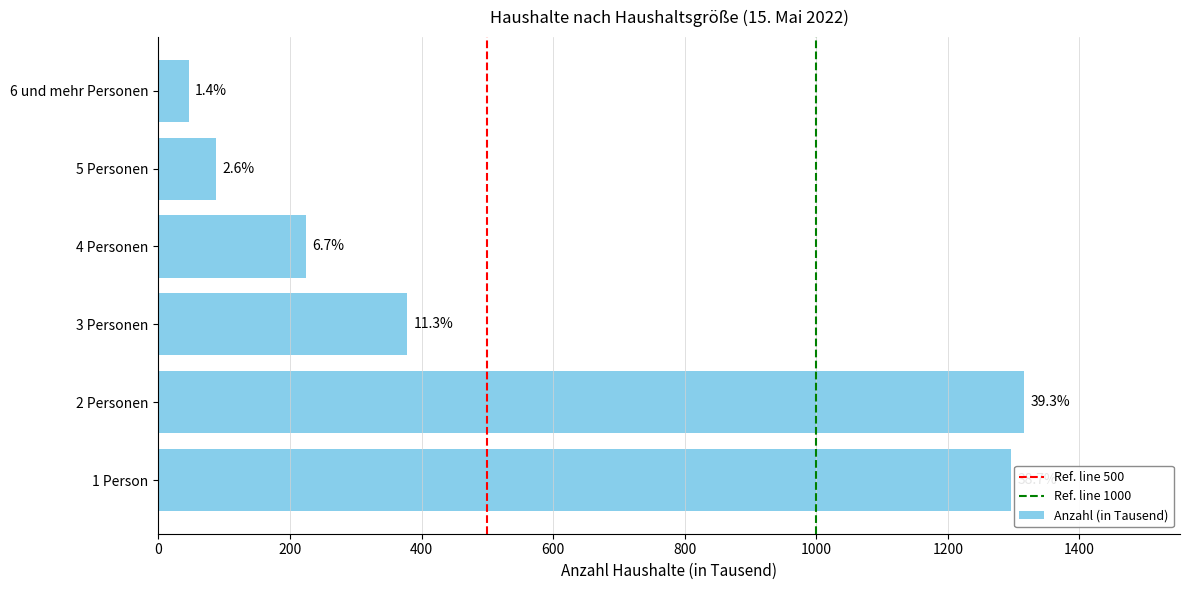

Are the bars horizontal?

Yes